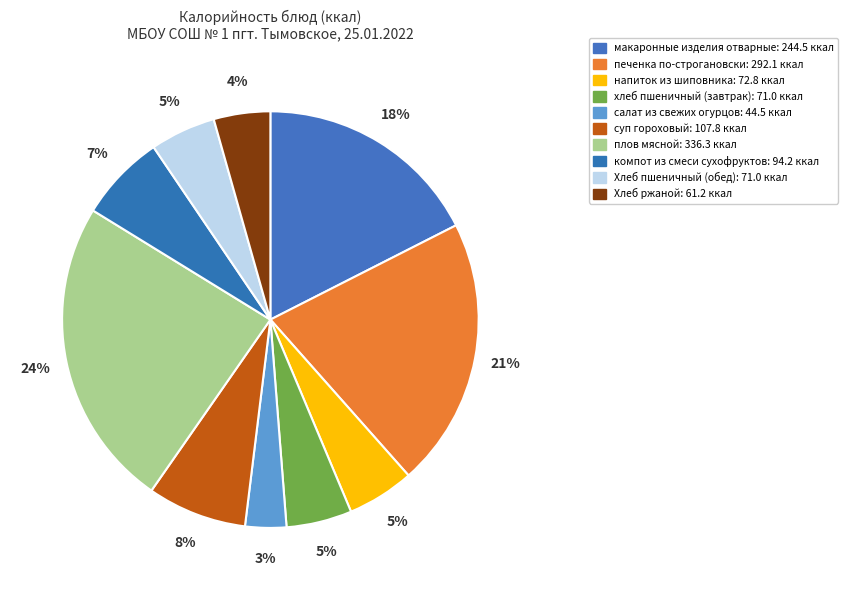

Combined, do компот из смеси сухофруктов and хлеб пшеничный (завтрак) account for over 50%?

No